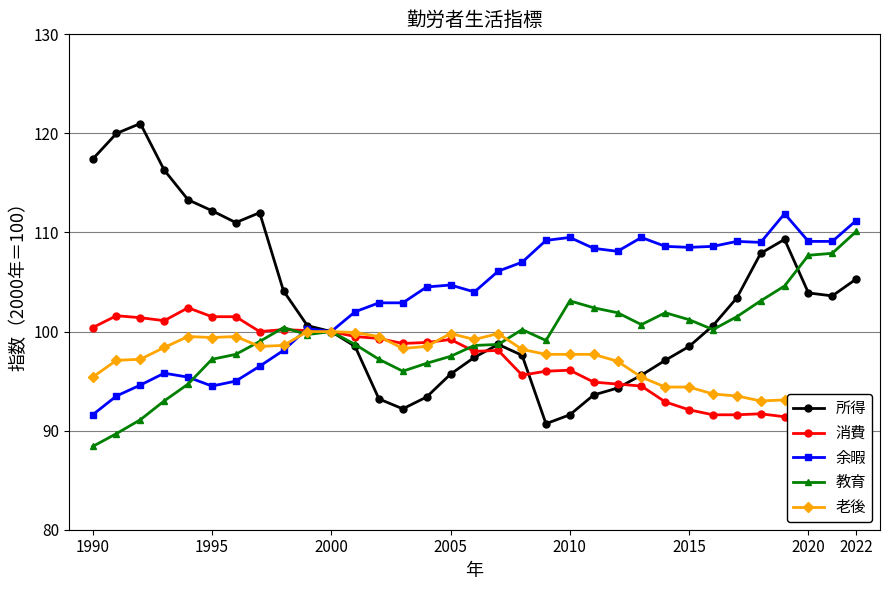

In 教育, how many points are lower than both neighbors (excluding endpoints)?

5